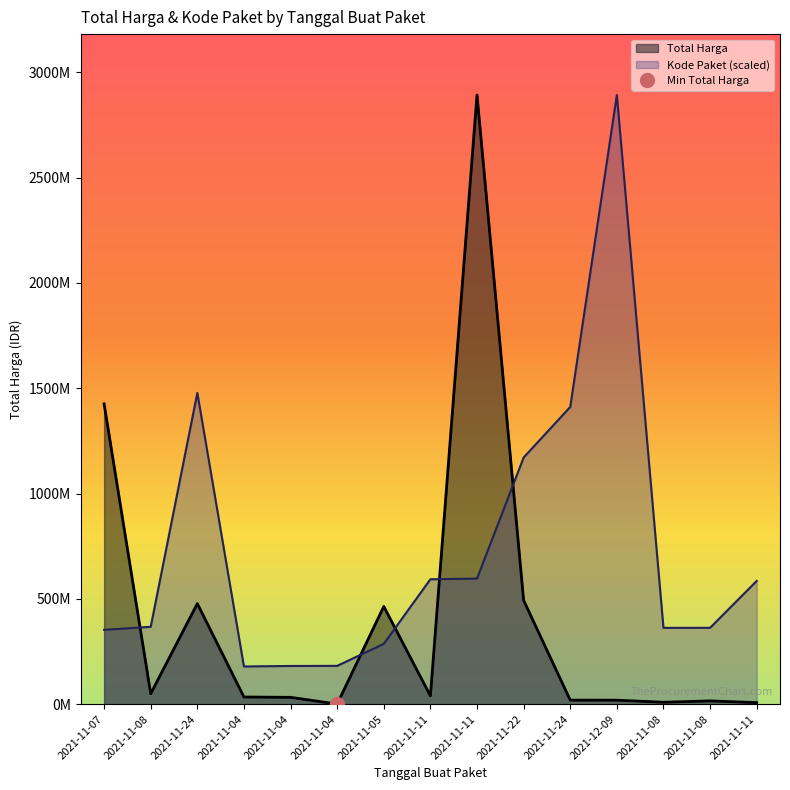

Does the chart have visible grid lines?

No